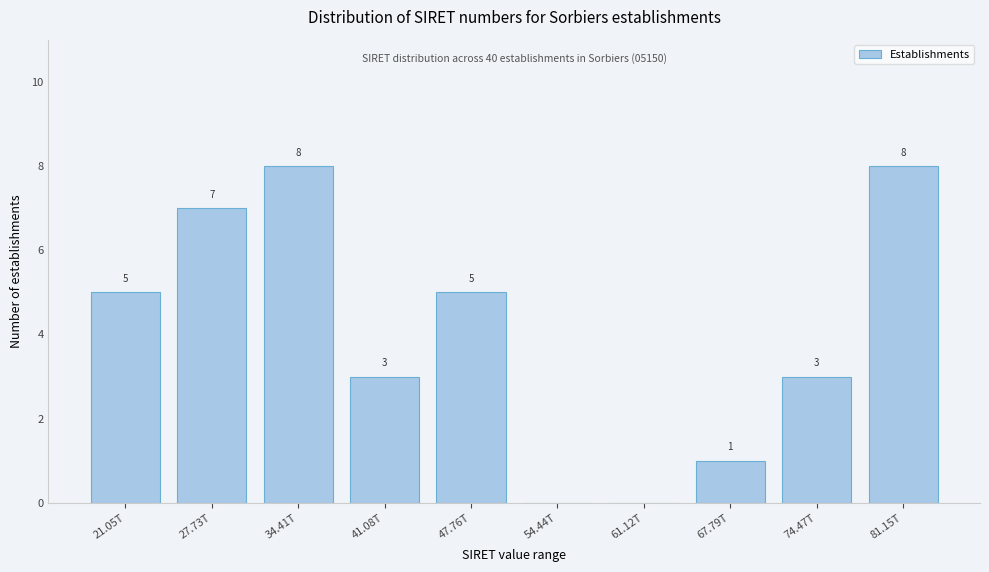

Reading left to right, transcribe all the data shown in this chart.

21.05T=5	27.73T=7	34.41T=8	41.08T=3	47.76T=5	54.44T=0	61.12T=0	67.79T=1	74.47T=3	81.15T=8